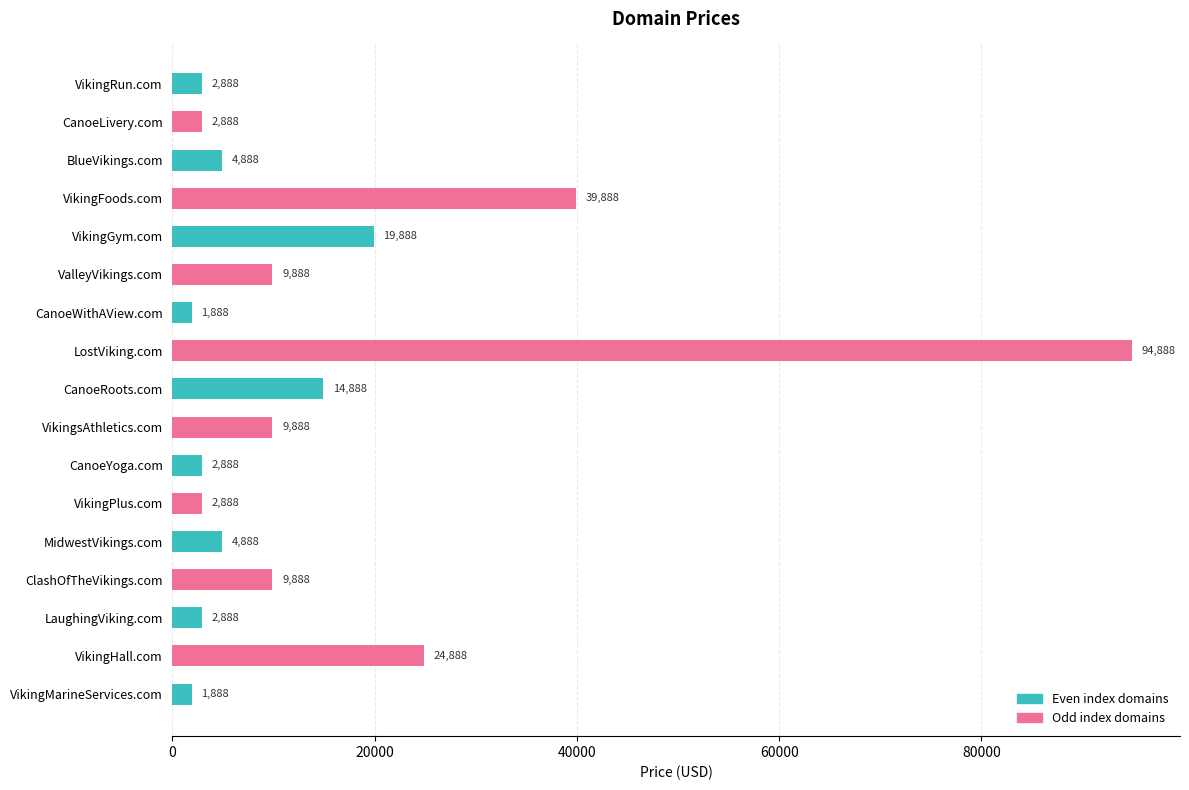

Reading top to bottom, extract all data points from this chart.

VikingRun.com=2888	CanoeLivery.com=2888	BlueVikings.com=4888	VikingFoods.com=39888	VikingGym.com=19888	ValleyVikings.com=9888	CanoeWithAView.com=1888	LostViking.com=94888	CanoeRoots.com=14888	VikingsAthletics.com=9888	CanoeYoga.com=2888	VikingPlus.com=2888	MidwestVikings.com=4888	ClashOfTheVikings.com=9888	LaughingViking.com=2888	VikingHall.com=24888	VikingMarineServices.com=1888